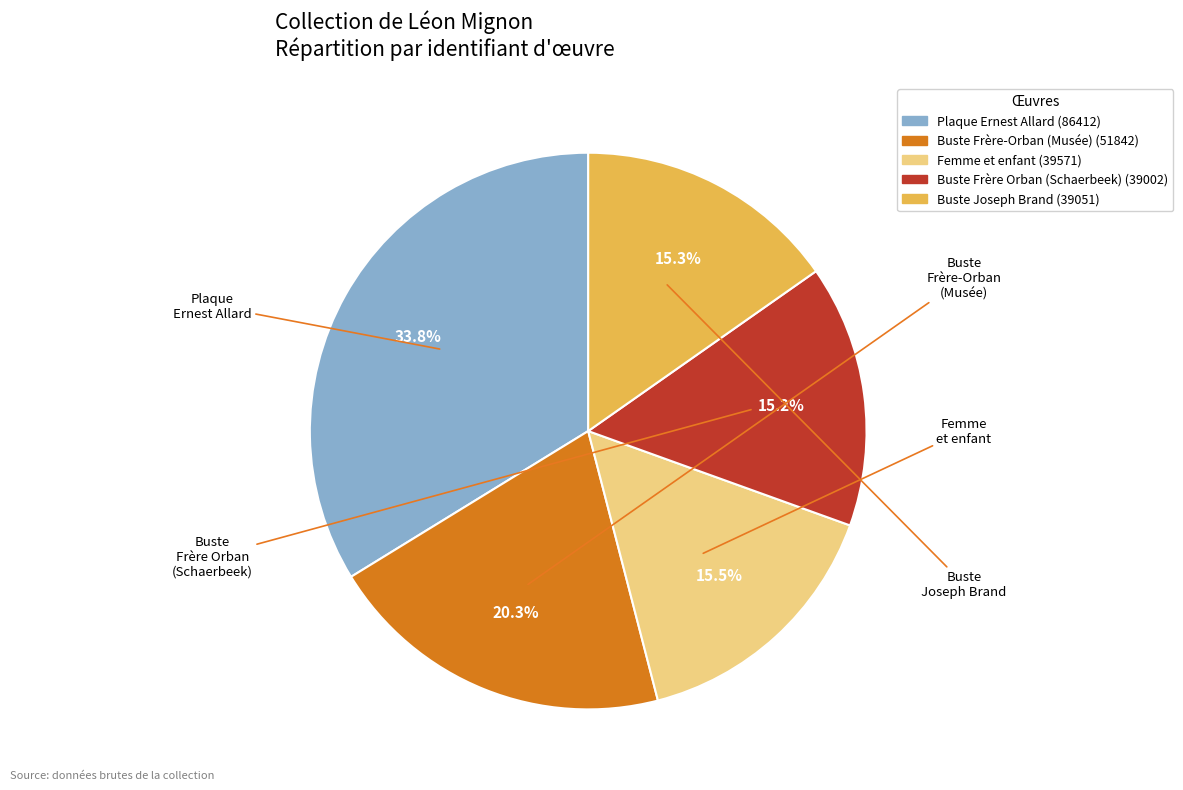

To the nearest percent, what is the average slice percentage?

20%